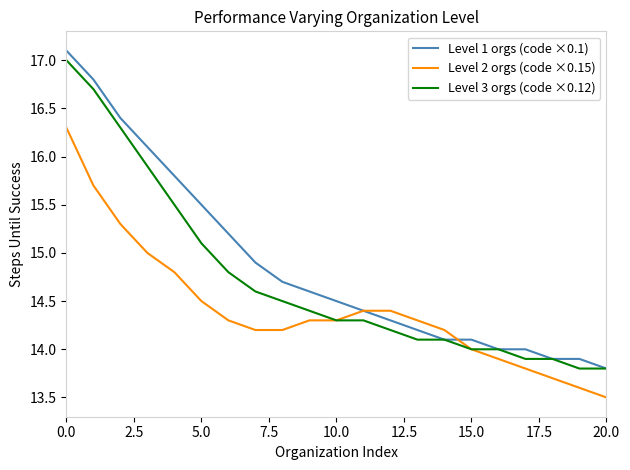

What is the maximum value for Level 2 orgs (code ×0.15)?

16.3